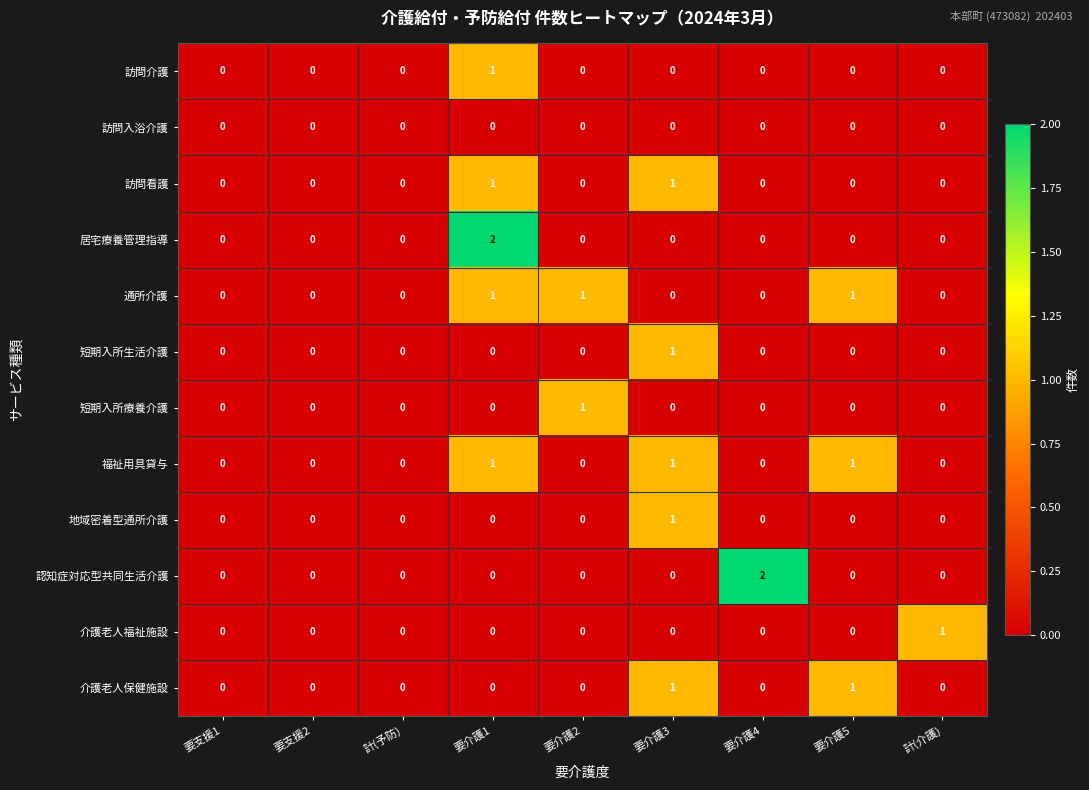

True or false: 介護老人保健施設 has a value of 0 at 要介護1.

True